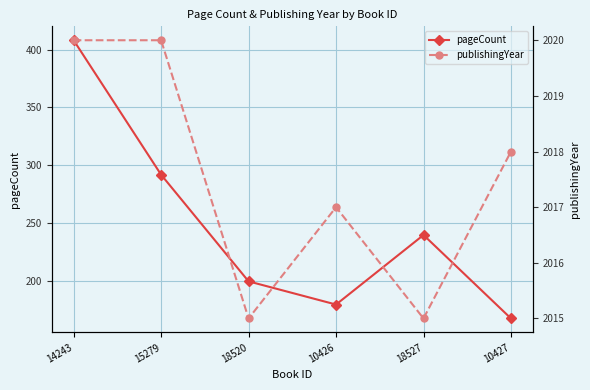

What is the sum of the publishingYear values at 10426 and 10427?

4035